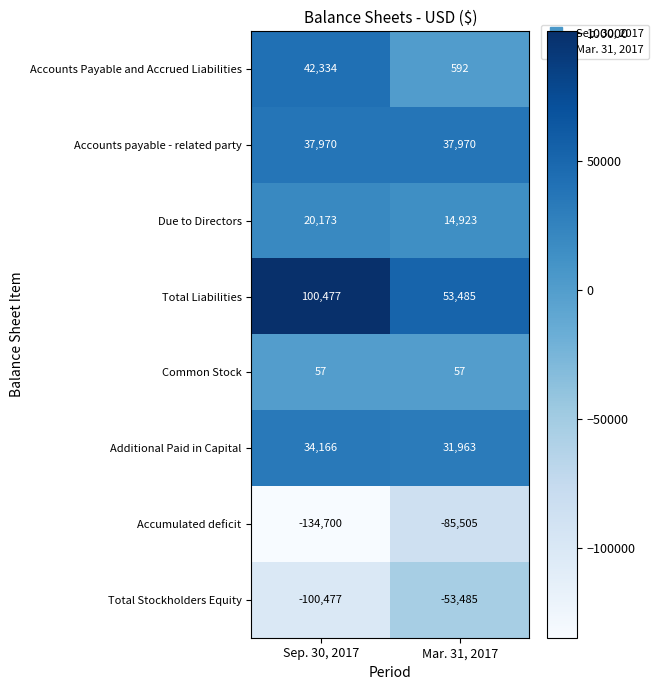

List the series in order of their peak value, highest first.

Total Liabilities, Accounts Payable and Accrued Liabilities, Accounts payable - related party, Additional Paid in Capital, Due to Directors, Common Stock, Total Stockholders Equity, Accumulated deficit